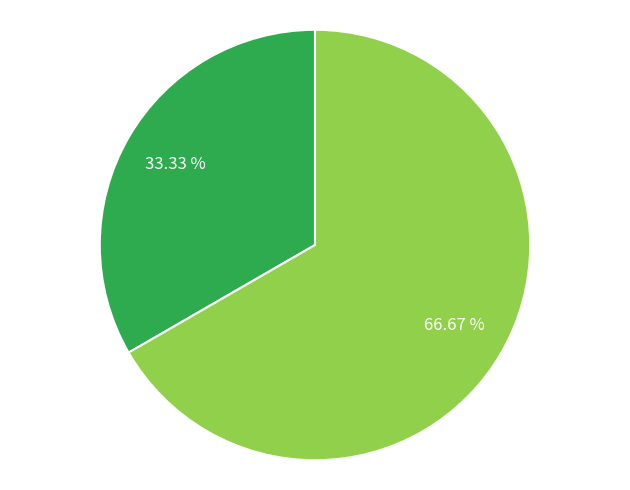

Does any single category account for the majority?

Yes